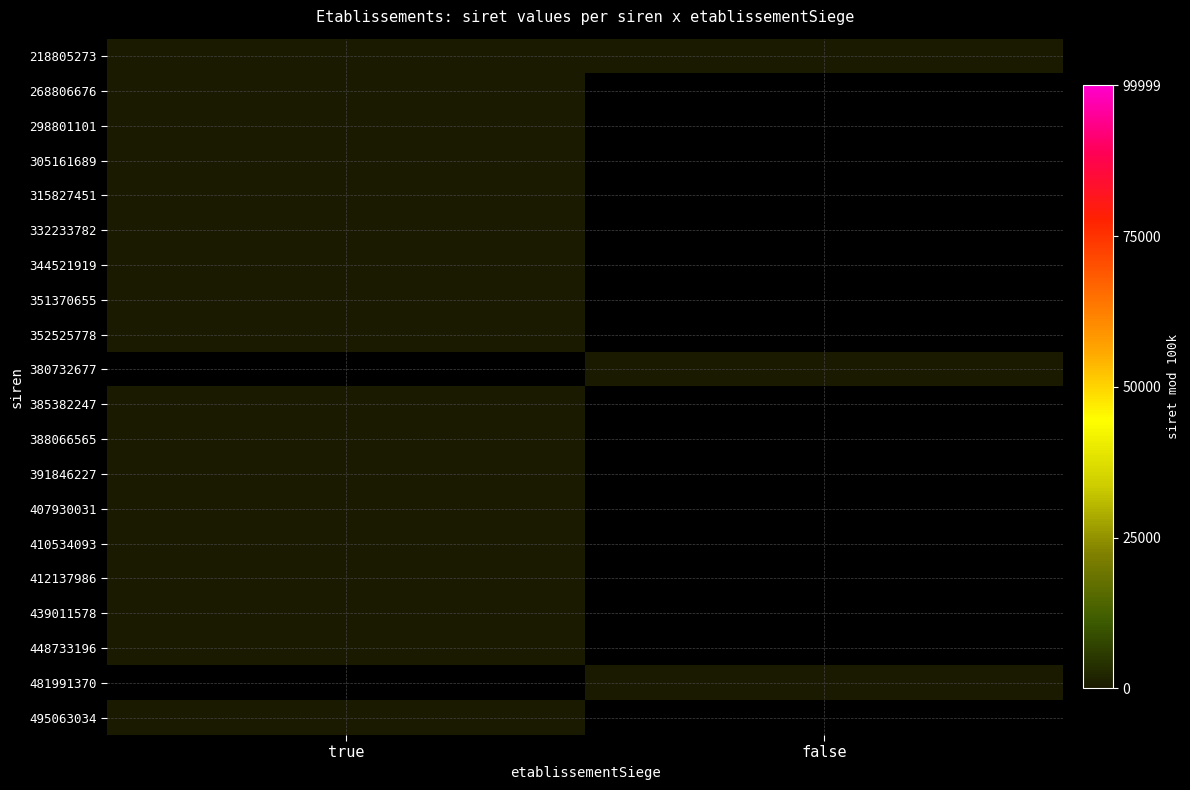

Is it true that 481991370 equals 18.0 at false?

True